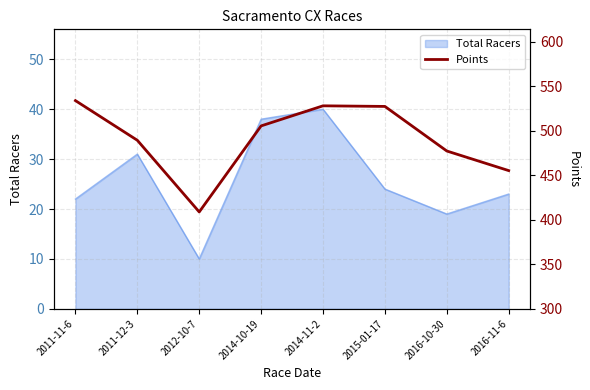

The chart shows a value of 314.3 at 2011-12-3. True or false?

False